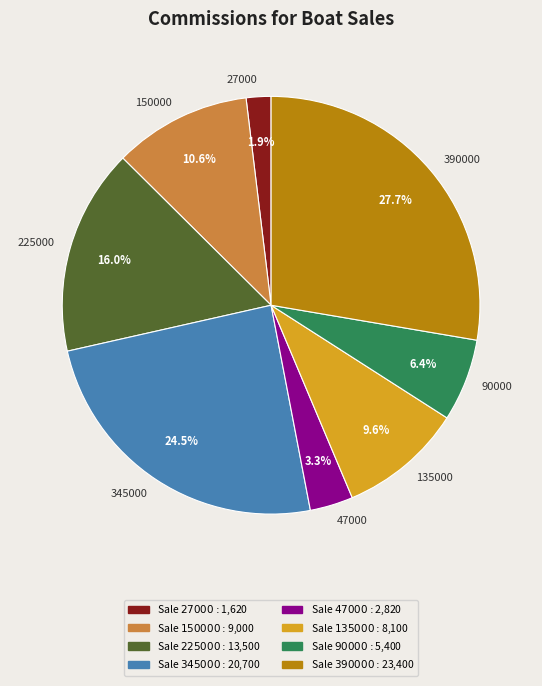

How many slices are in this pie chart?

8